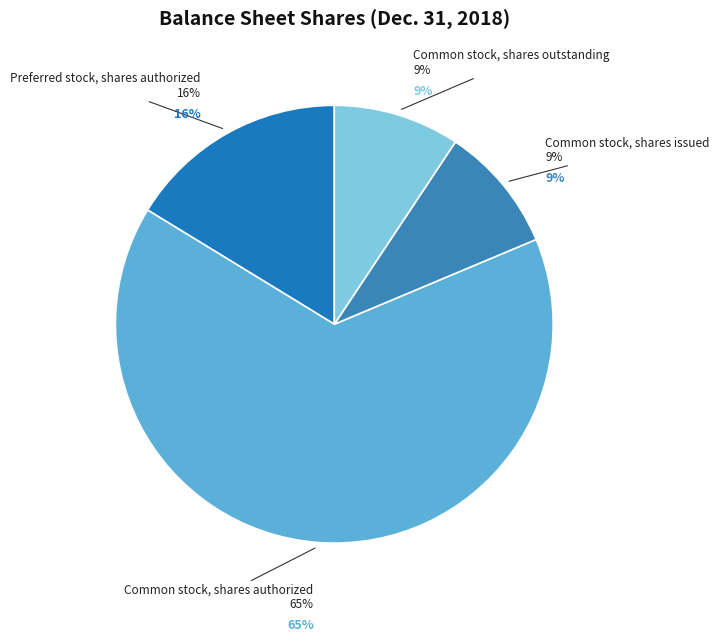

How much of the chart is everything except Common stock, shares authorized?

34.9%